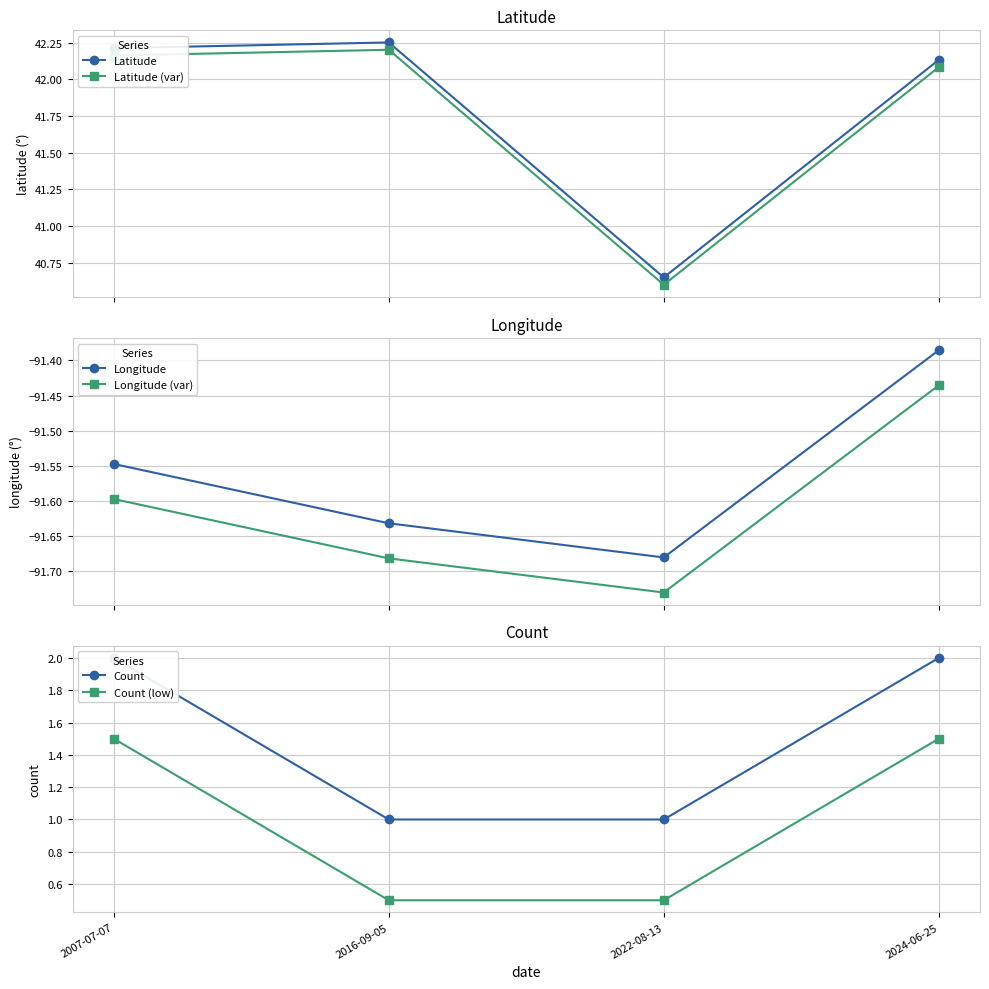

What is the total value across all series at 2024-06-25?

-95.1